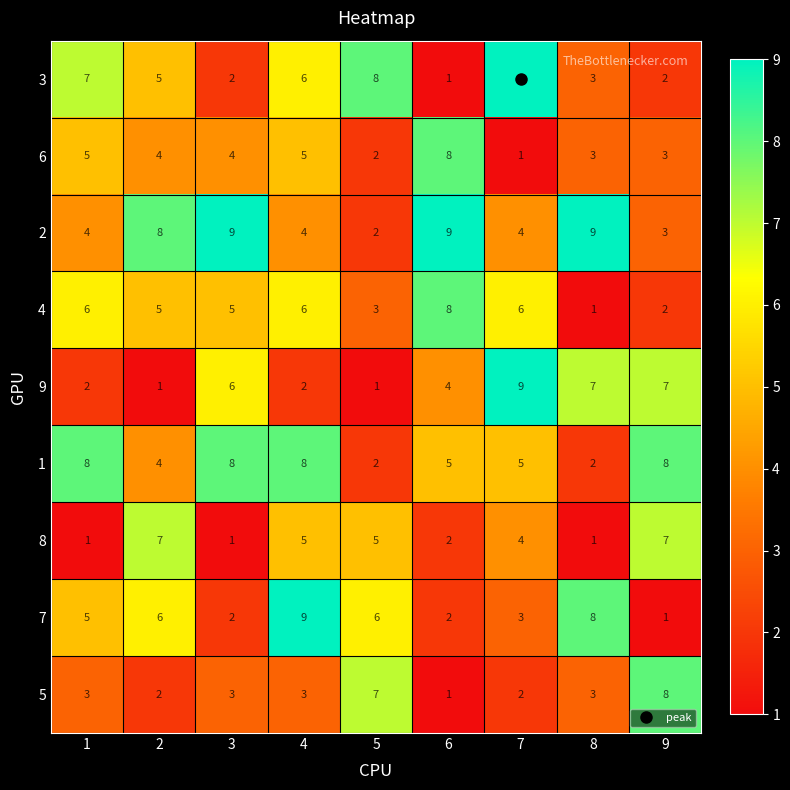

What is the sum of all 3 values?

43